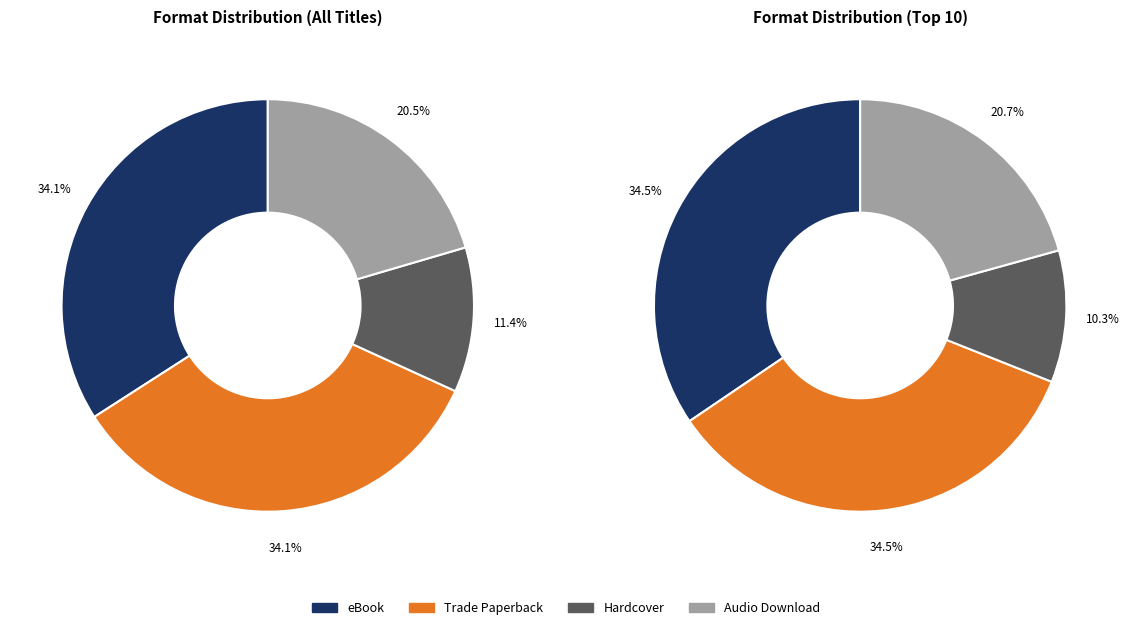

What portion of the pie excludes Hardcover?

88.6%